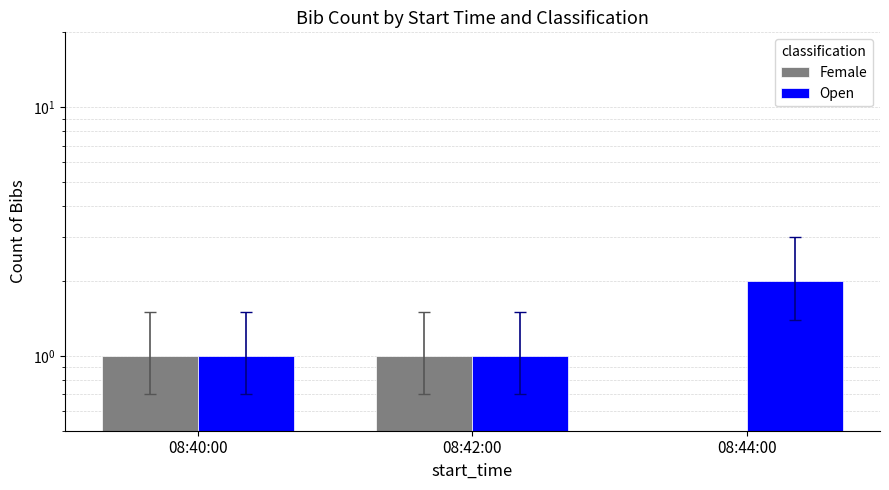

Which label corresponds to the smallest value in the chart?

08:44:00